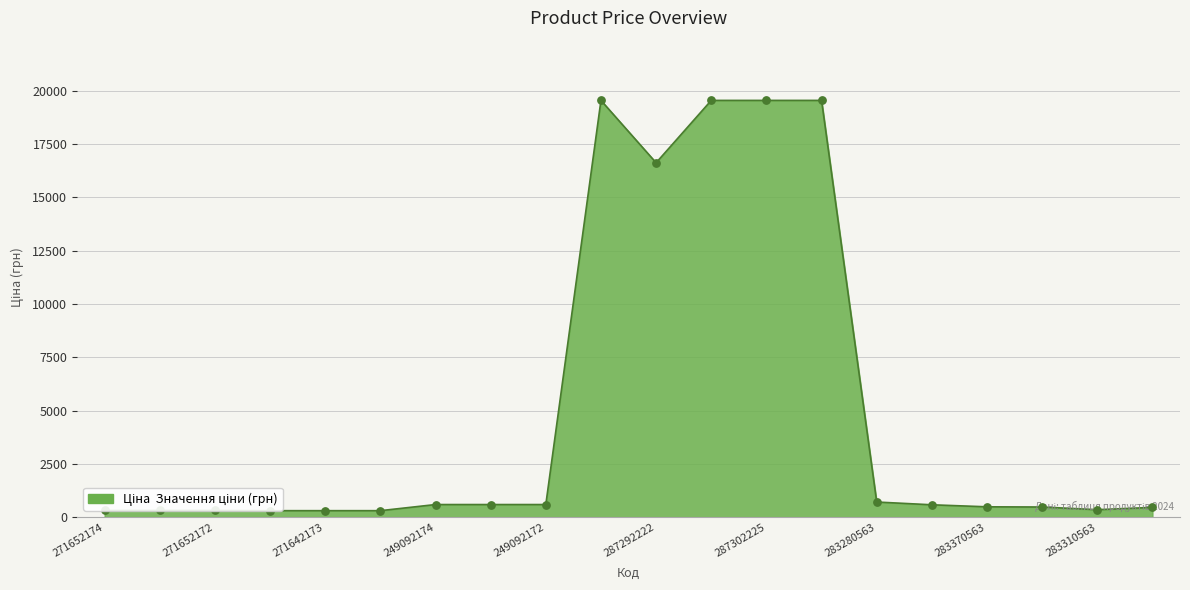

Approximately how many times larger is the value at 283370563 compared to 281720563?

1.1